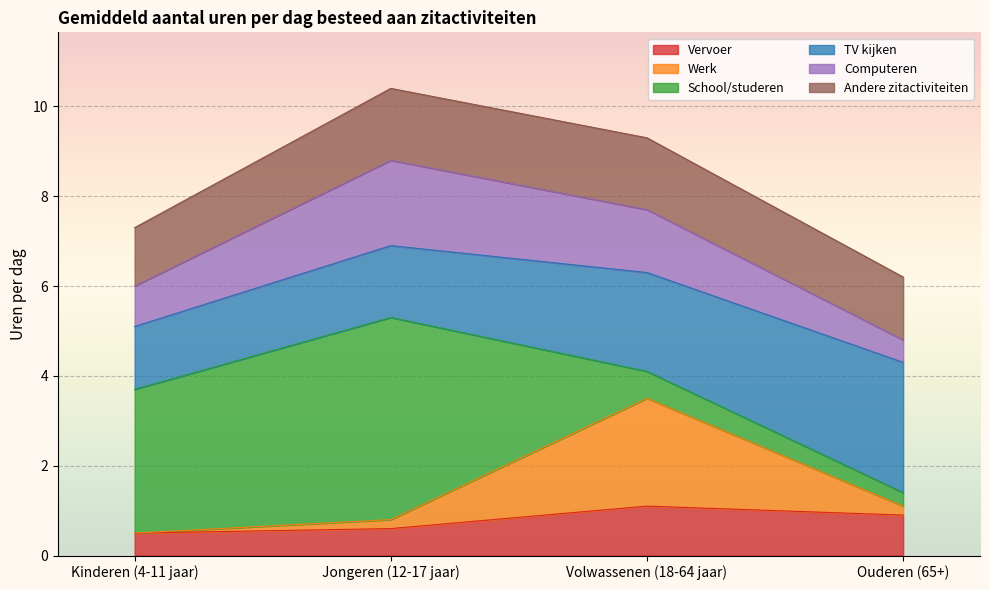

What is the lowest value of the Vervoer series?

0.5